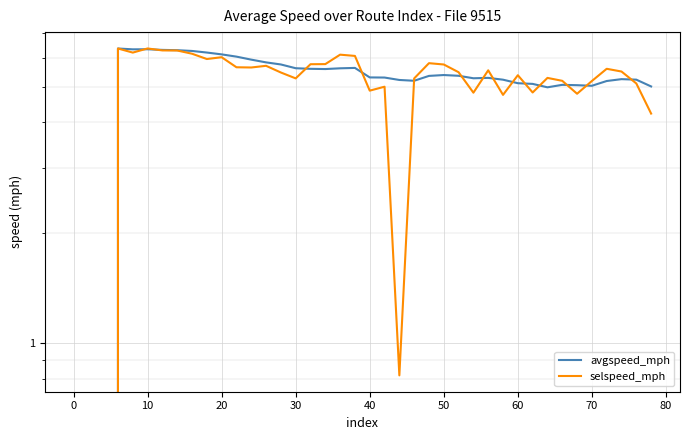

What is the value of the selspeed_mph point at the 16th from the left?

5.3